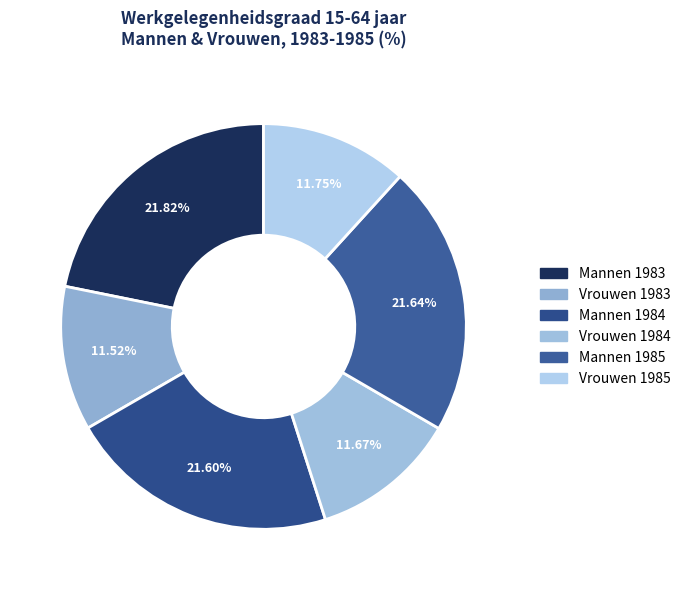

Is it true that Mannen 1984 is 1% of the pie?

False